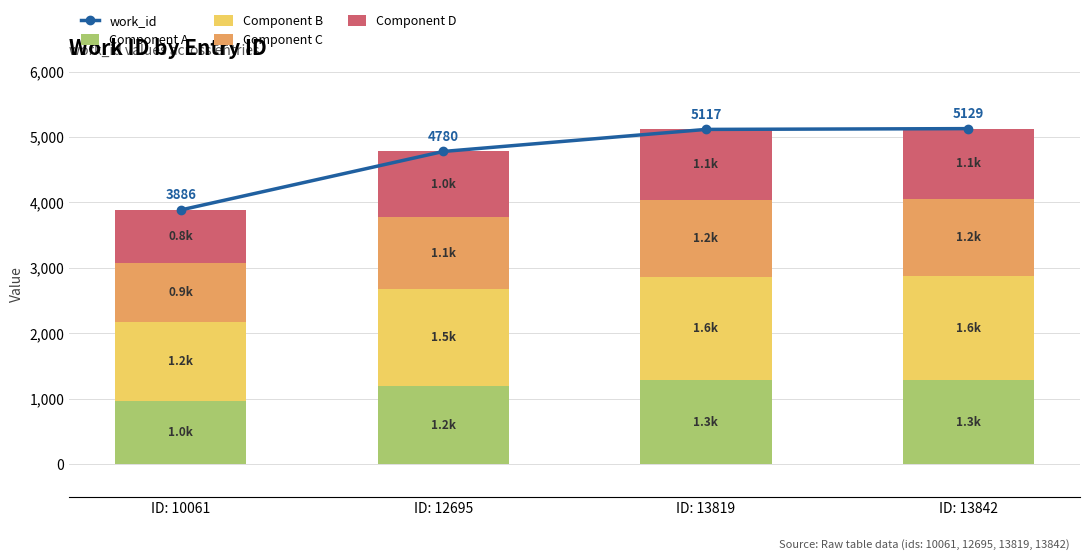

Reading right to left, transcribe all the data shown in this chart.

work_id: ID: 13842=5129.0	ID: 13819=5117.0	ID: 12695=4780.0	ID: 10061=3886.0
Component A: ID: 13842=1282.2	ID: 13819=1279.2	ID: 12695=1195.0	ID: 10061=971.5
Component B: ID: 13842=1590.0	ID: 13819=1586.3	ID: 12695=1481.8	ID: 10061=1204.7
Component C: ID: 13842=1179.7	ID: 13819=1176.9	ID: 12695=1099.4	ID: 10061=893.8
Component D: ID: 13842=1077.1	ID: 13819=1074.6	ID: 12695=1003.8	ID: 10061=816.1